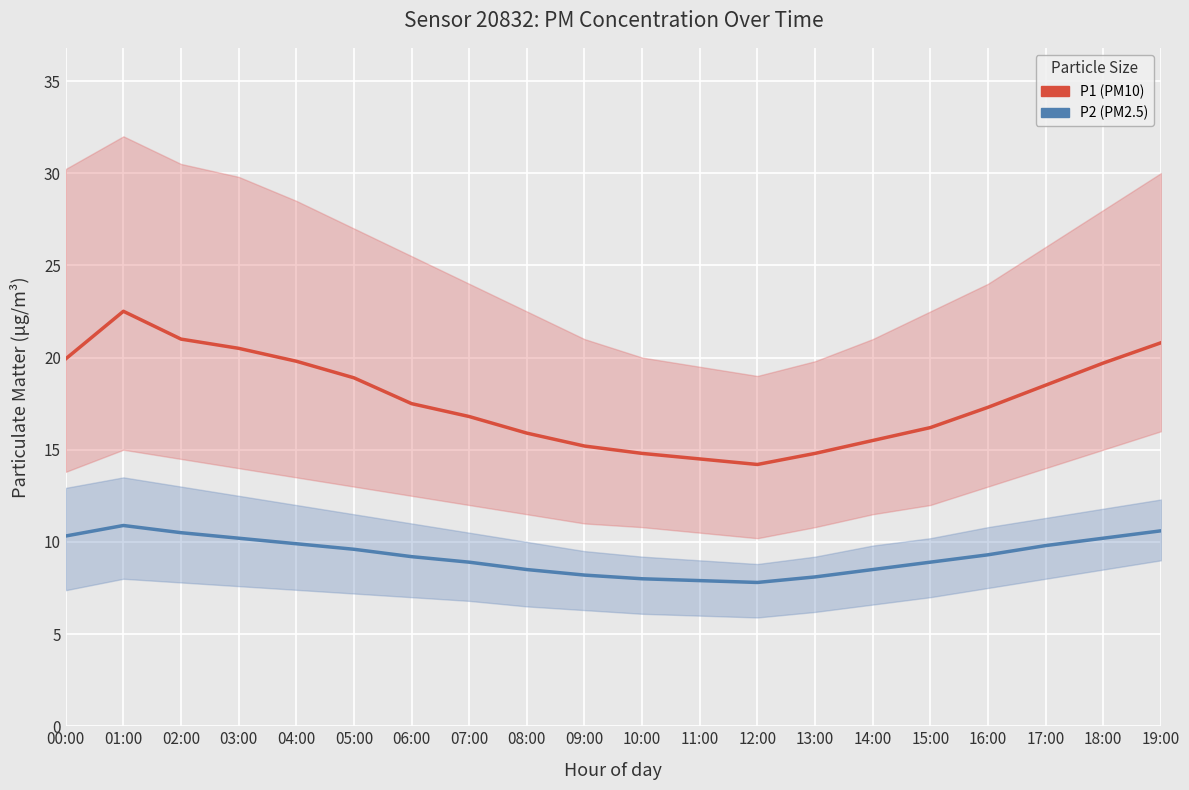

In P2 (PM2.5), how many points are lower than both neighbors (excluding endpoints)?

1